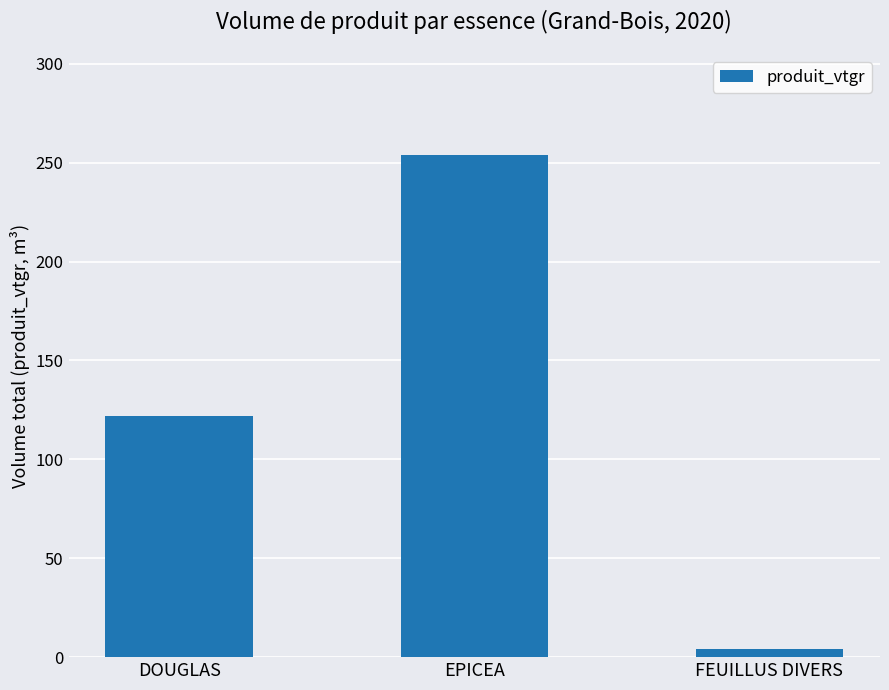

Is it true that the value at FEUILLUS DIVERS is 4.1?

True